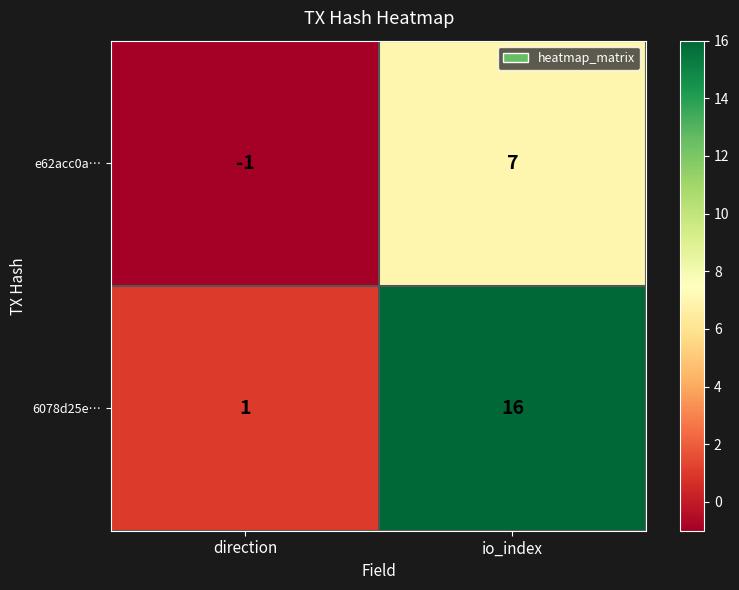

Rank the series by their average value, from lowest to highest.

e62acc0a…, 6078d25e…